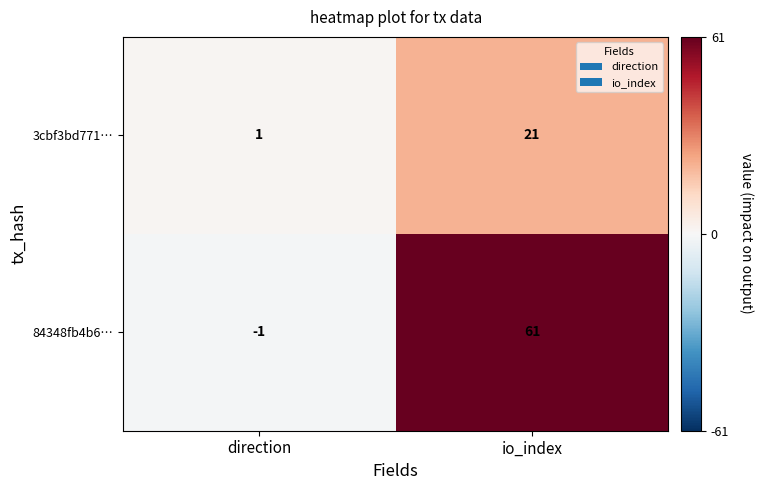

Reading left to right, extract all data points from this chart.

3cbf3bd771…: 1	21
84348fb4b6…: -1	61